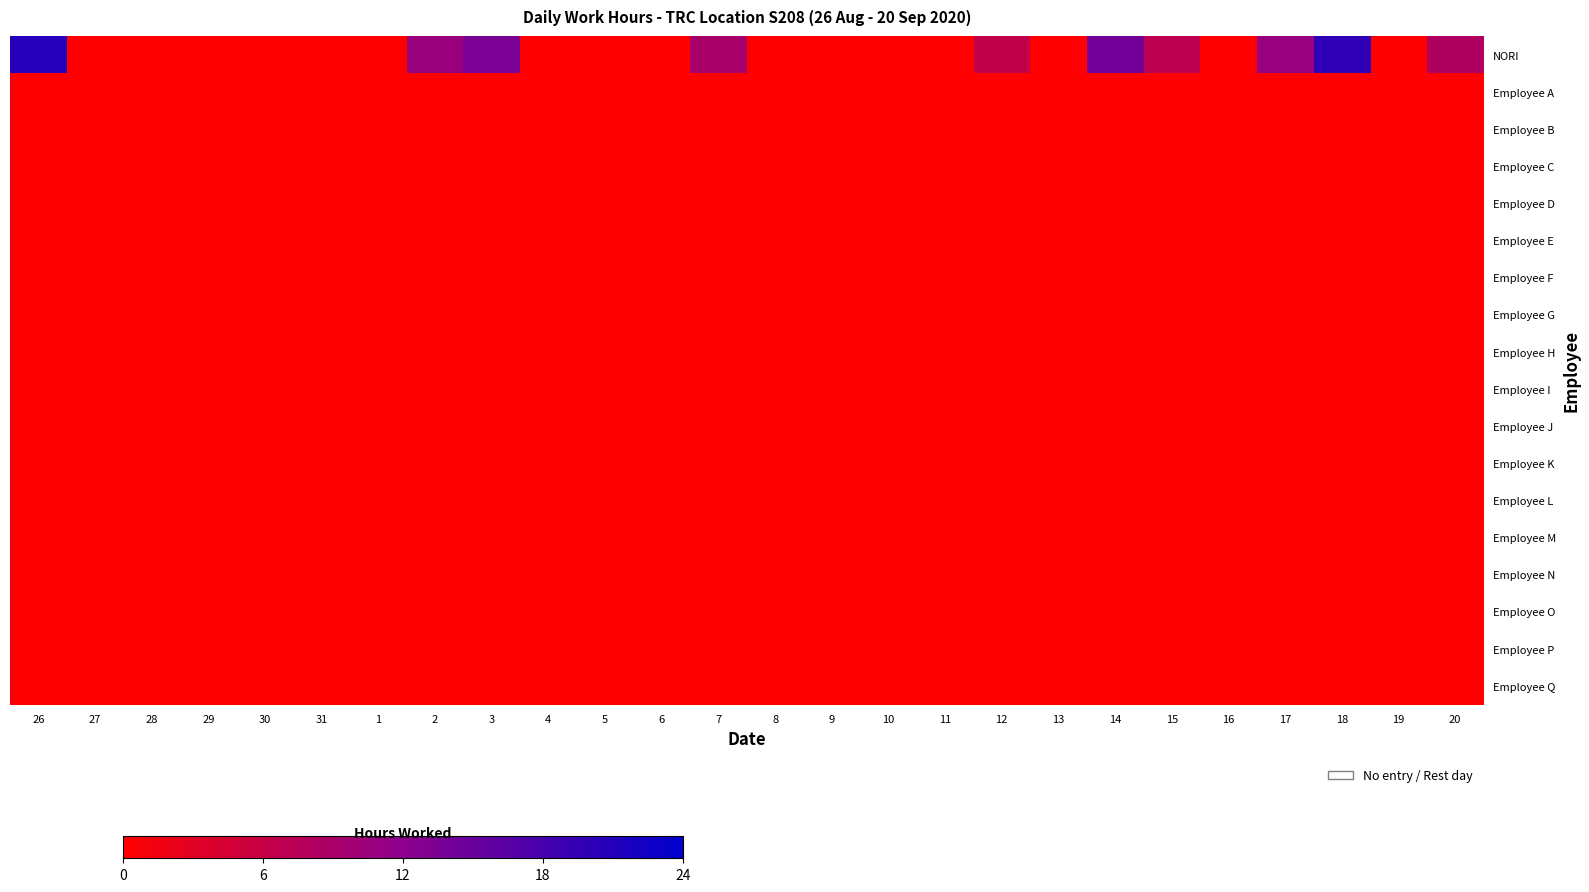

Between 28 and 14, which is larger?

14